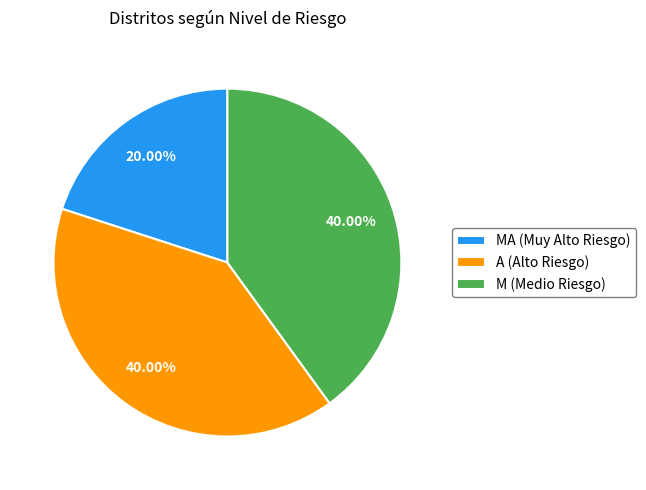

Do M (Medio Riesgo) and MA (Muy Alto Riesgo) together represent more than half of the pie?

Yes